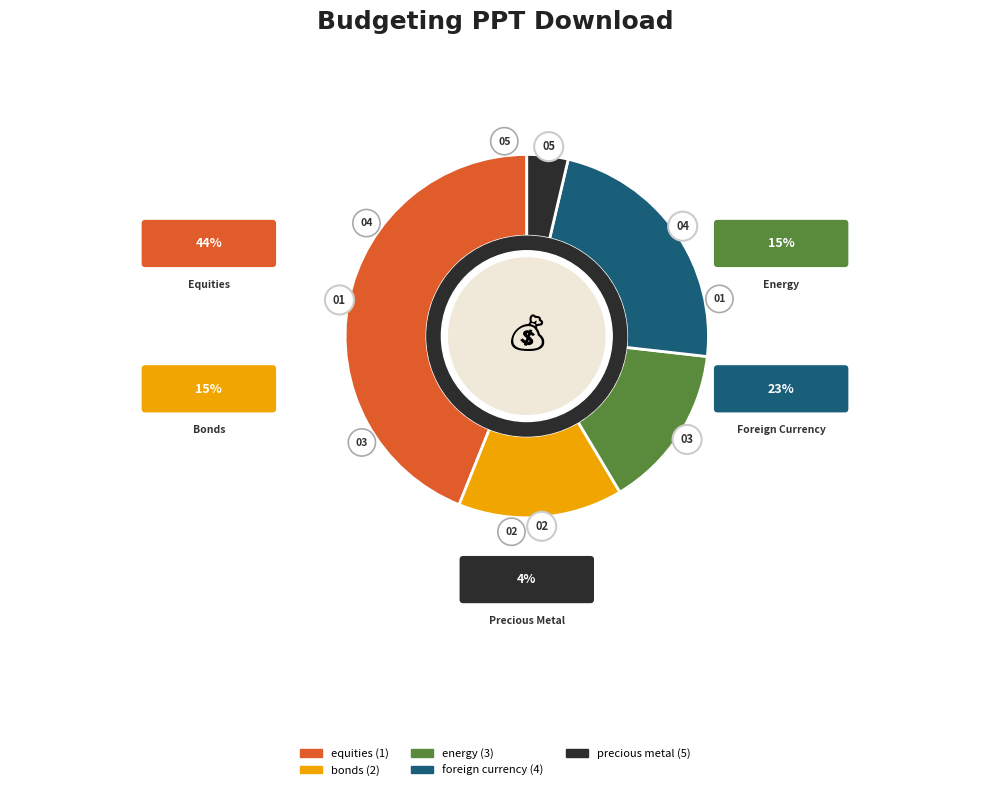

How many slices are in this pie chart?

5